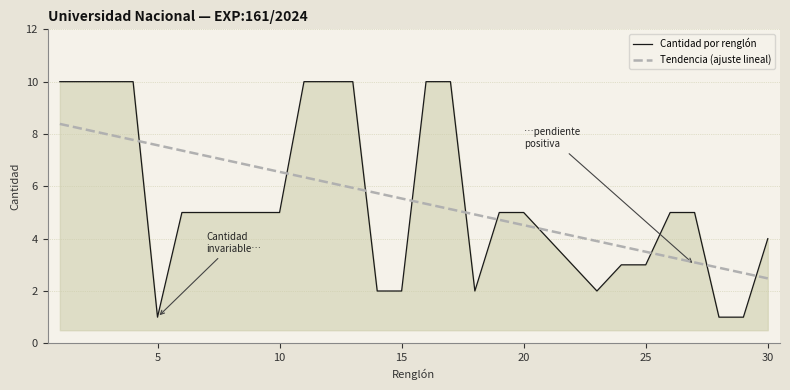

What is the difference between the maximum and minimum values in the Cantidad por renglón series?

9.0